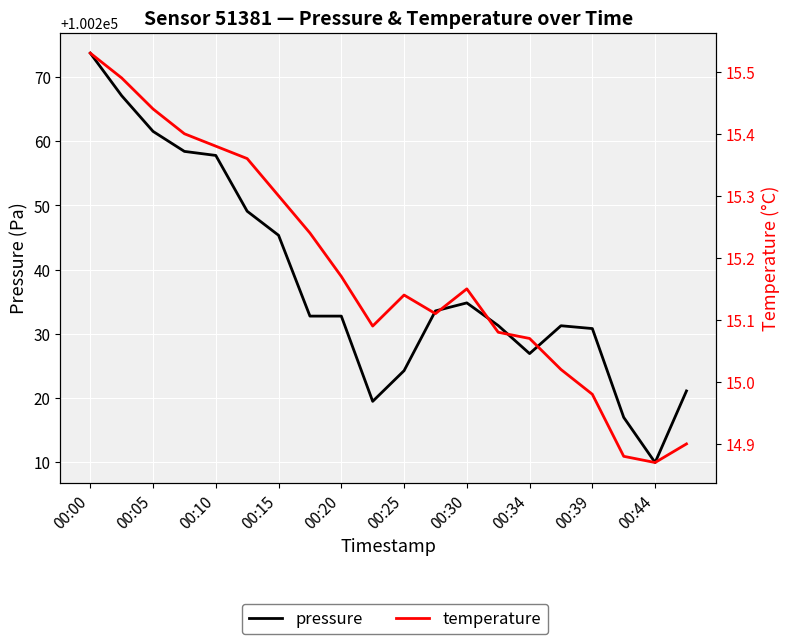

Which series has the largest total across all categories?

pressure